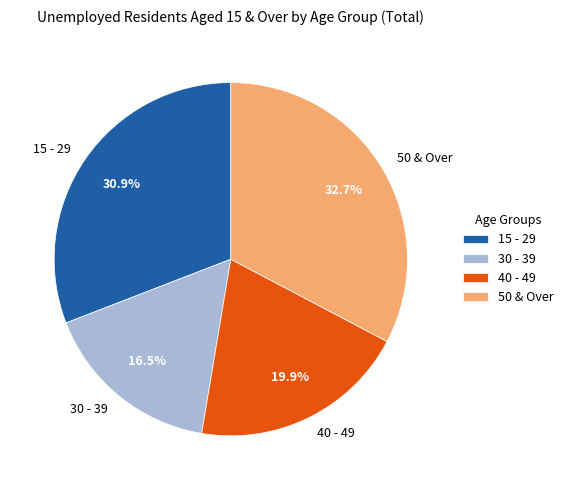

What is the total percentage of 40 - 49 and 30 - 39?

36.4%